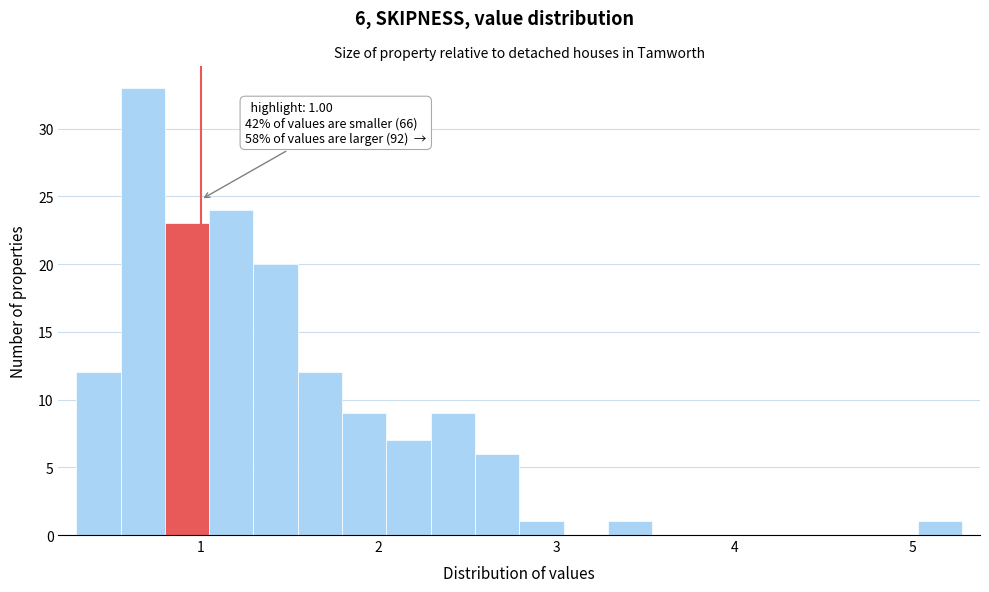

Read against the x-axis, roughly where is the centre of the tallest bar?

0.7